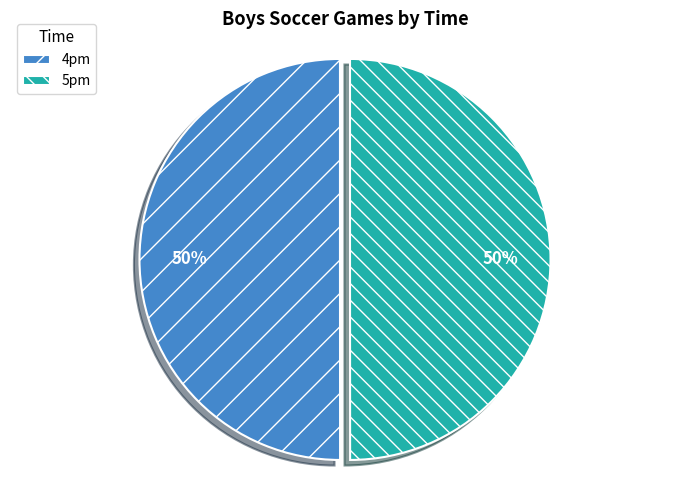

To the nearest percent, what portion does 5pm represent?

50%